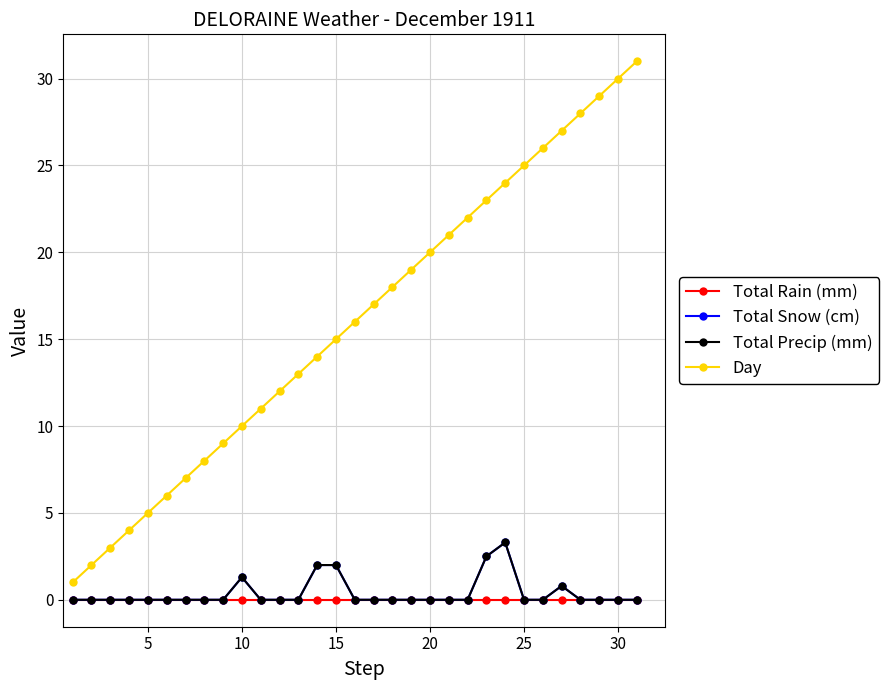

What is the maximum value for Total Snow (cm)?

3.3